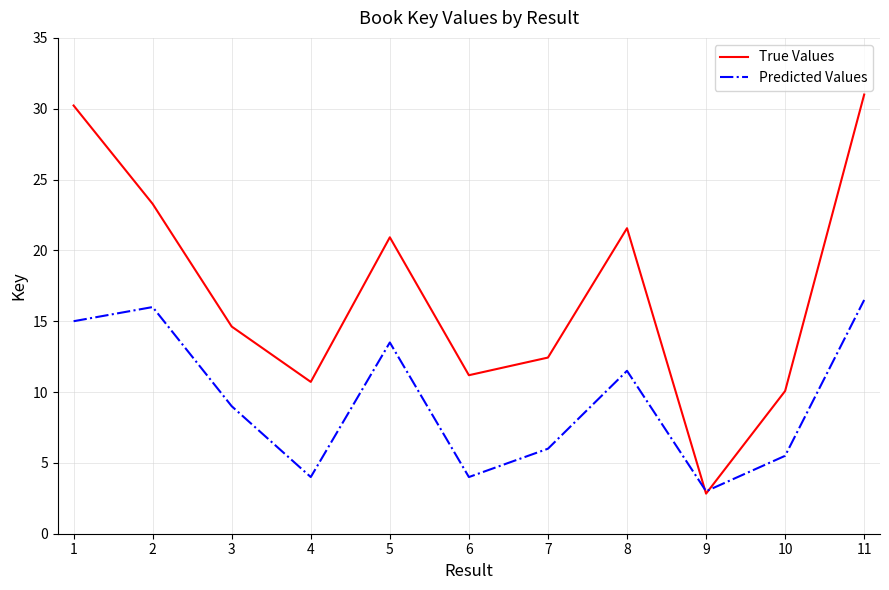

Which series changed the most between 7 and 8?

True Values